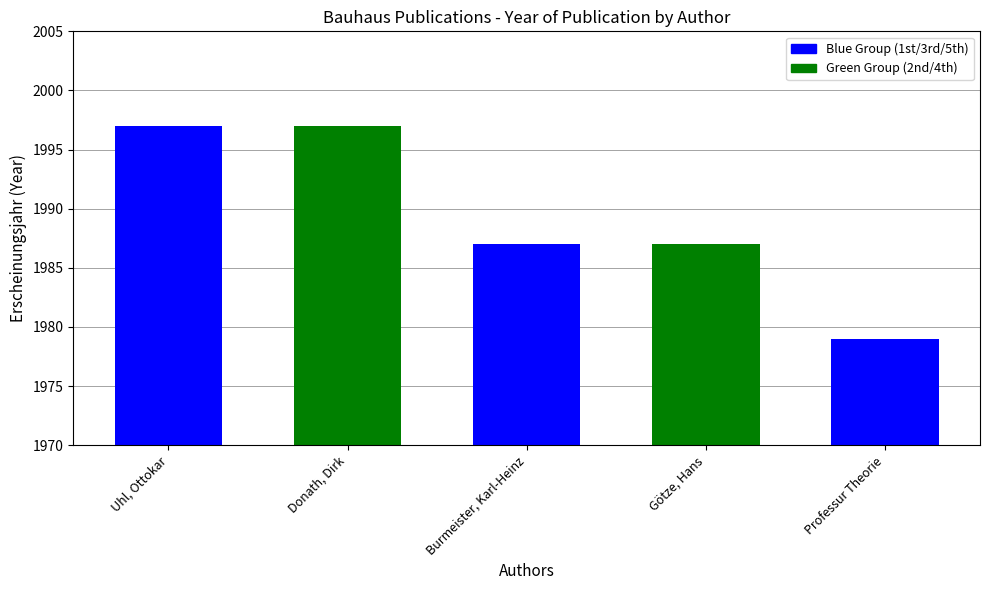

Are the bars grouped side by side (vs. stacked)?

No